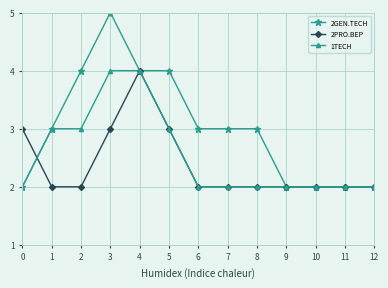

The 2PRO.BEP series shows 2 at 11. True or false?

True